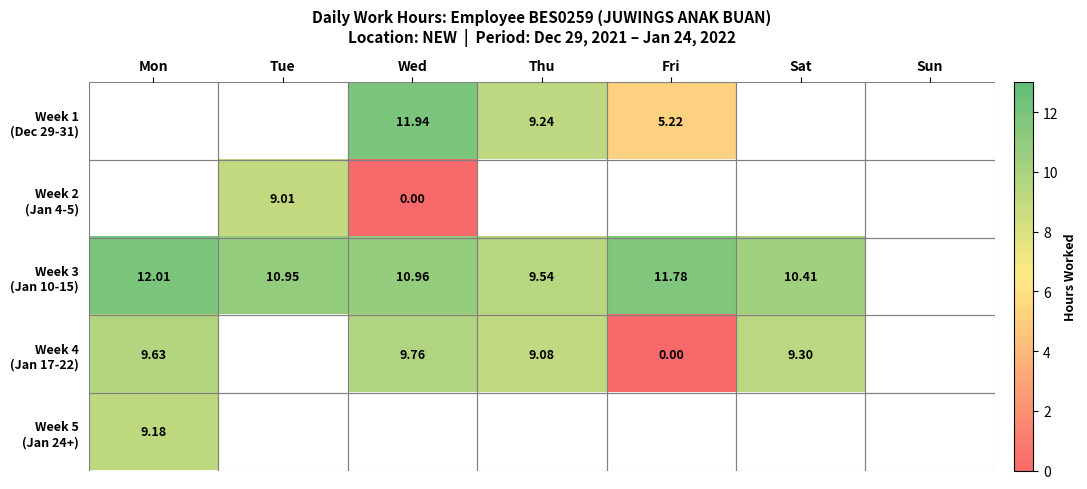

How many positive values does the Week 3 (Jan 10-15) series have?

6